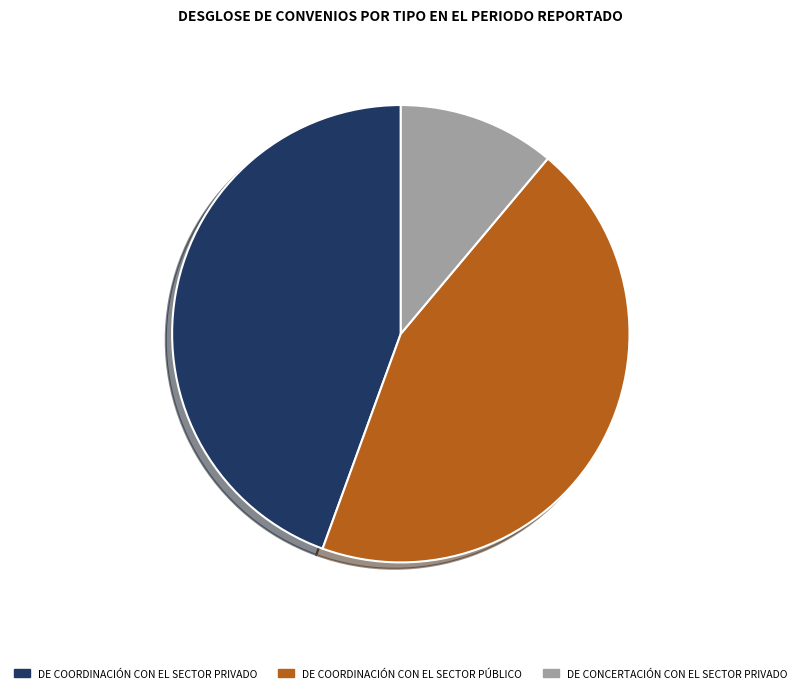

Is there a majority slice in this chart?

No